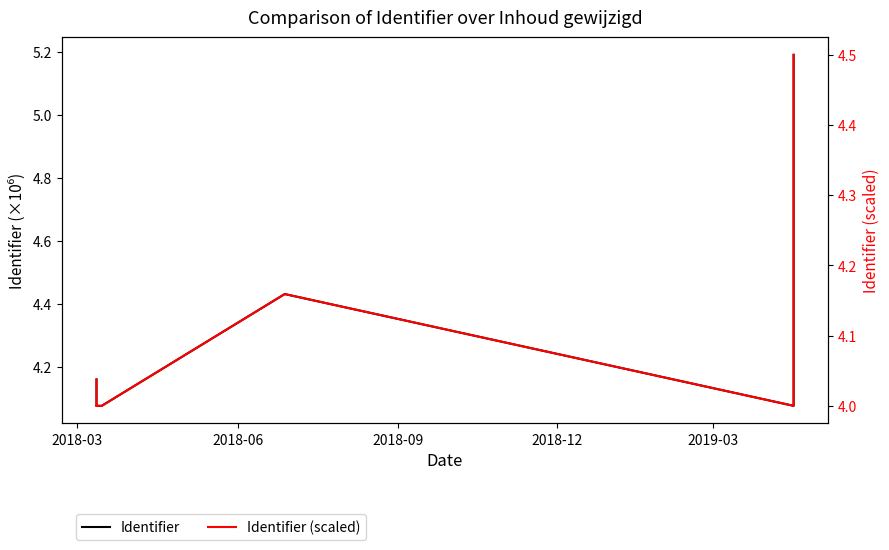

How many lines are shown in the chart?

2